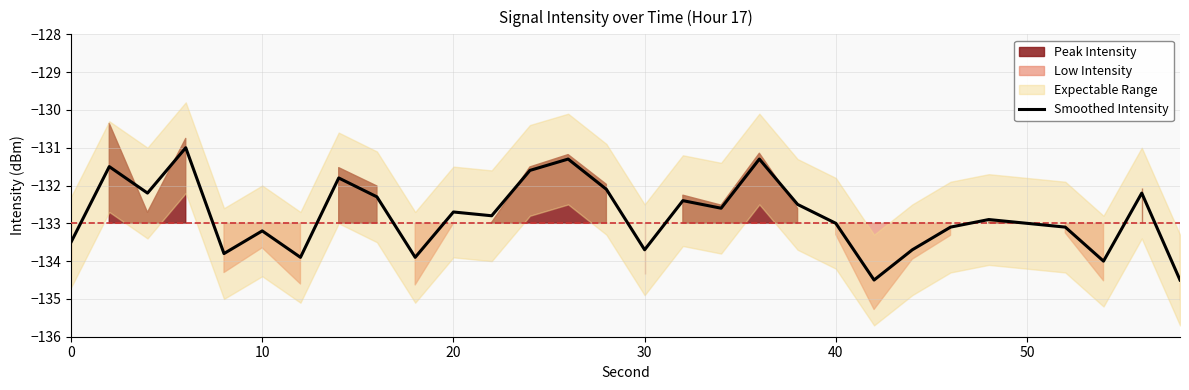

What is the difference between the maximum and minimum values?

3.5